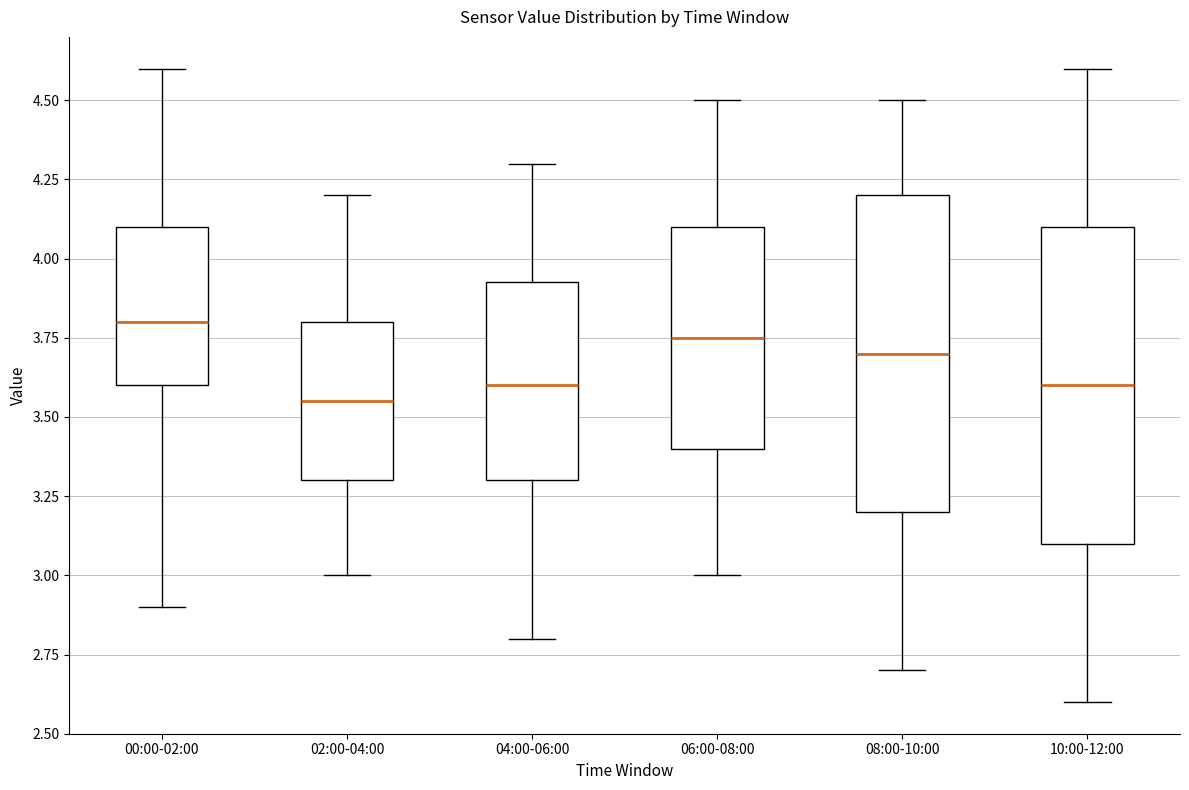

Reading left to right, read every box against the y-axis: the position of its median line, the range the box covers, and the ends of its whiskers. The values are not printed on the chart, so give them approximately, as read against the axis.

00:00-02:00: median 3.80, box 3.60 to 4.10, whiskers 2.90 to 4.60
02:00-04:00: median 3.55, box 3.30 to 3.80, whiskers 3.00 to 4.20
04:00-06:00: median 3.60, box 3.30 to 3.95, whiskers 2.80 to 4.30
06:00-08:00: median 3.75, box 3.40 to 4.10, whiskers 3.00 to 4.50
08:00-10:00: median 3.70, box 3.20 to 4.20, whiskers 2.70 to 4.50
10:00-12:00: median 3.60, box 3.10 to 4.10, whiskers 2.60 to 4.60